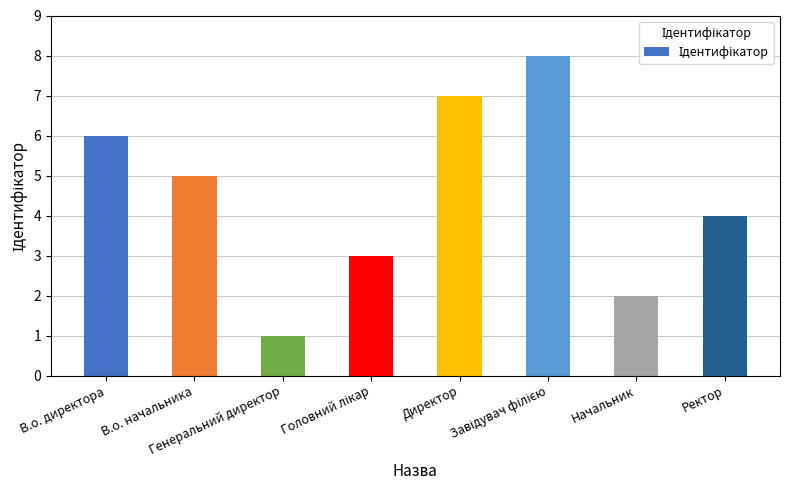

What is the value of the 3rd bar from the left?

1